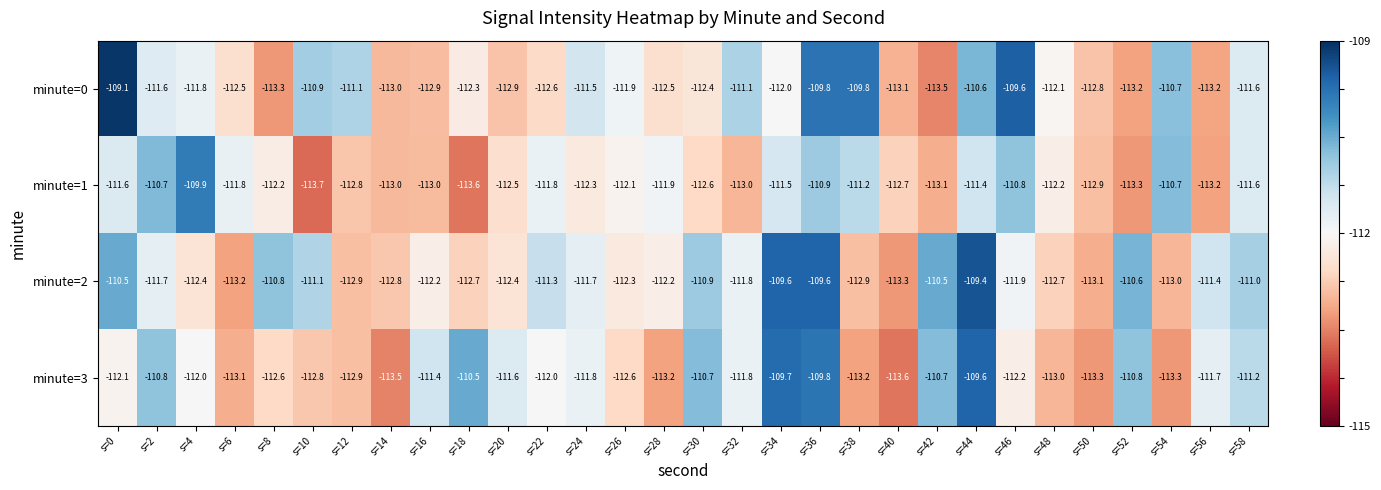

What is the greatest value displayed?

-109.1